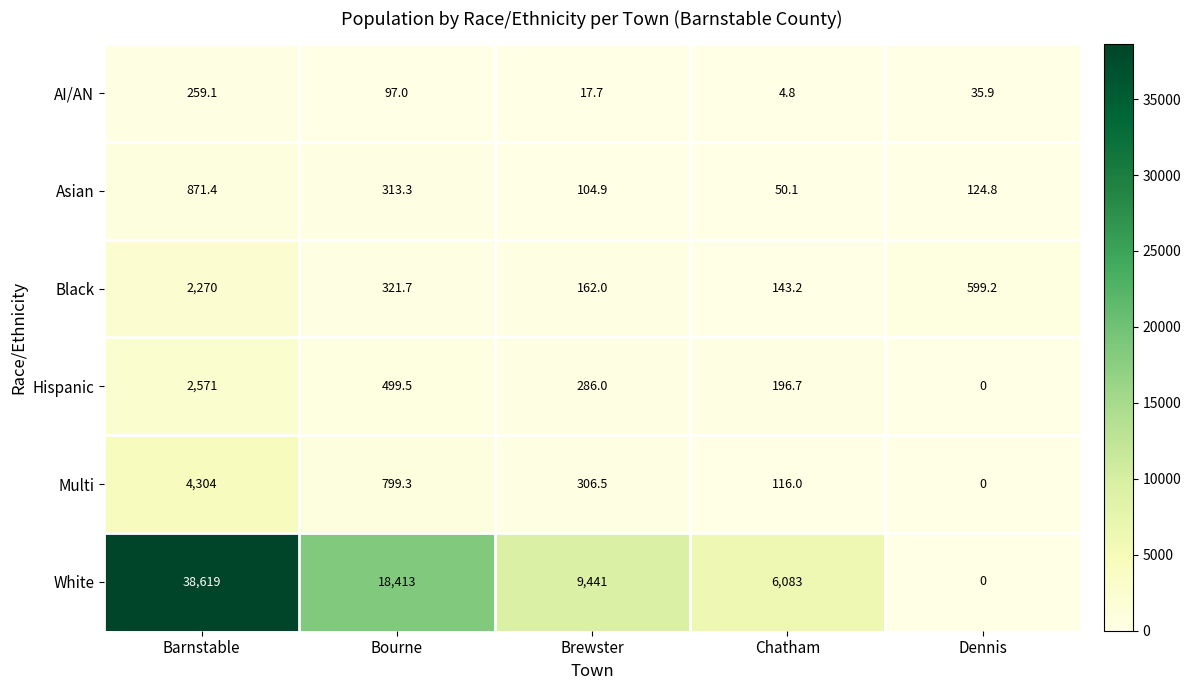

List the series in order of their peak value, lowest first.

AI/AN, Asian, Black, Hispanic, Multi, White